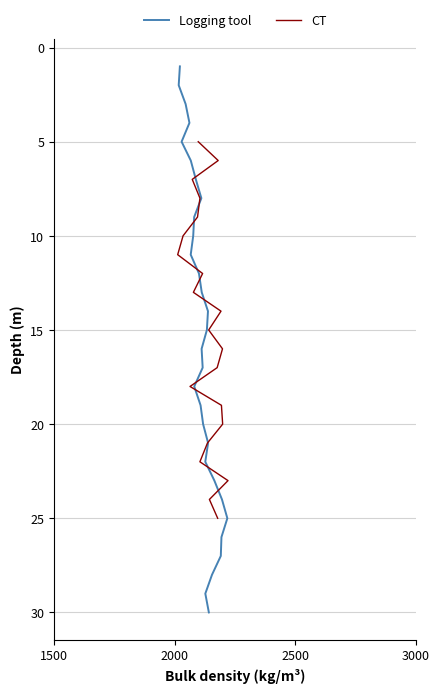

How many lines are shown in the chart?

2